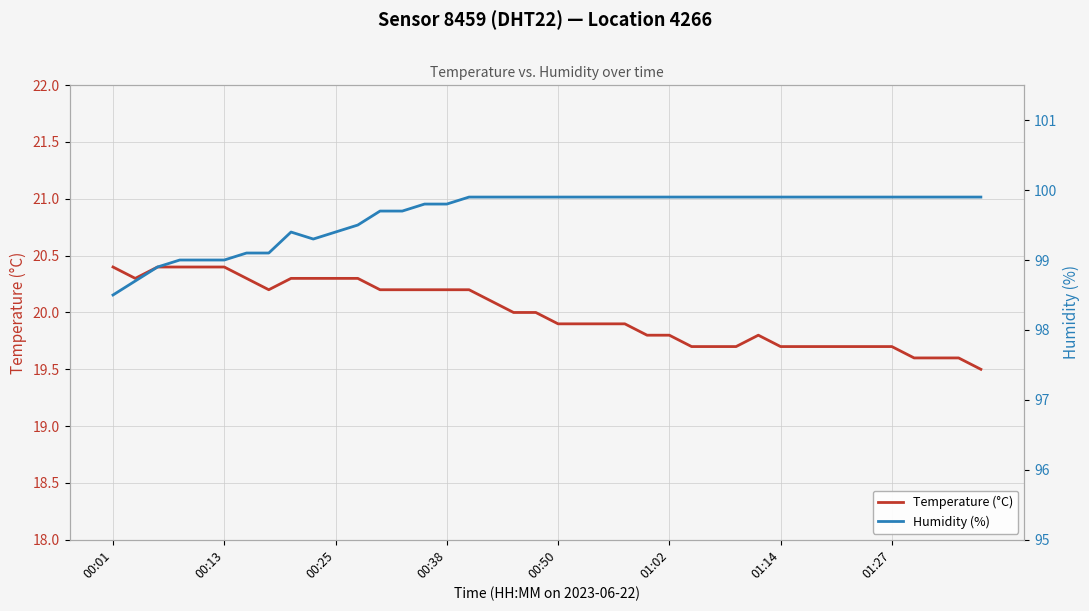

What is the highest value of the Temperature (°C) series?

20.4